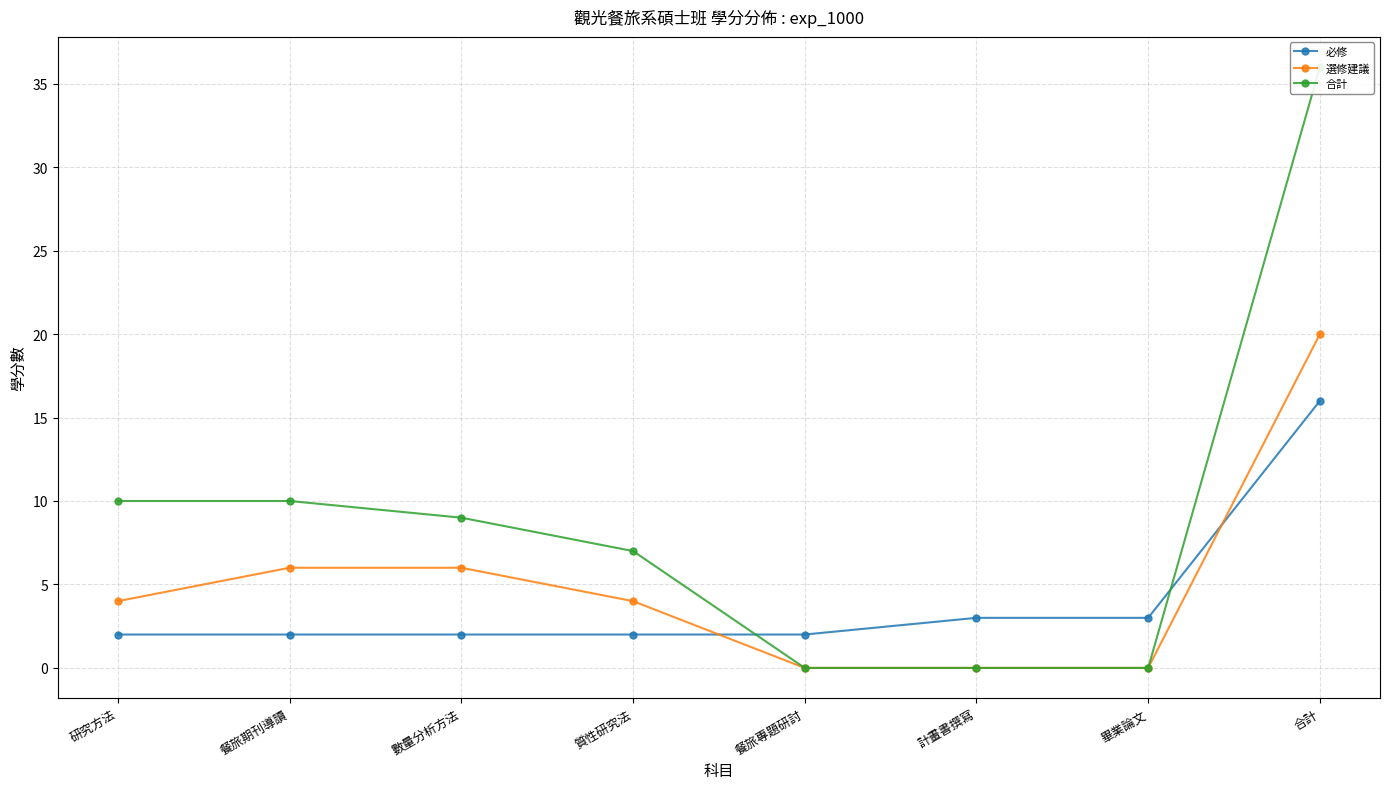

What is the difference between the second highest and minimum values in the 必修 series?

1